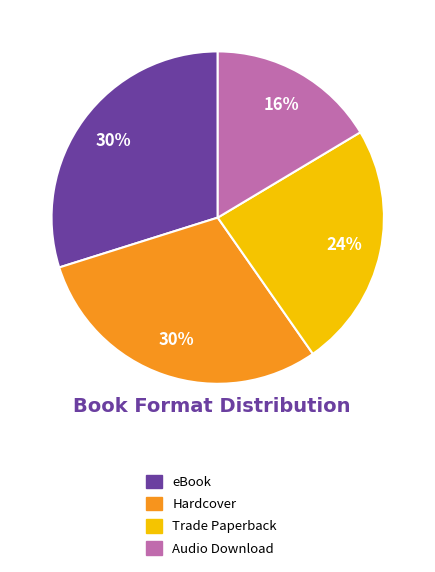

Which category has the smallest portion of the pie?

Audio Download